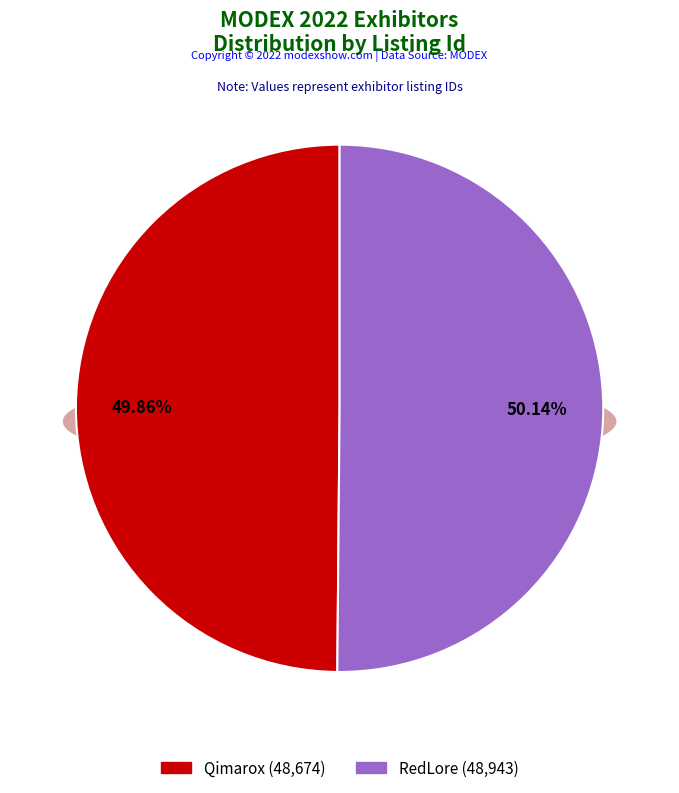

To the nearest percent, what is the combined percentage of Qimarox and RedLore?

100%